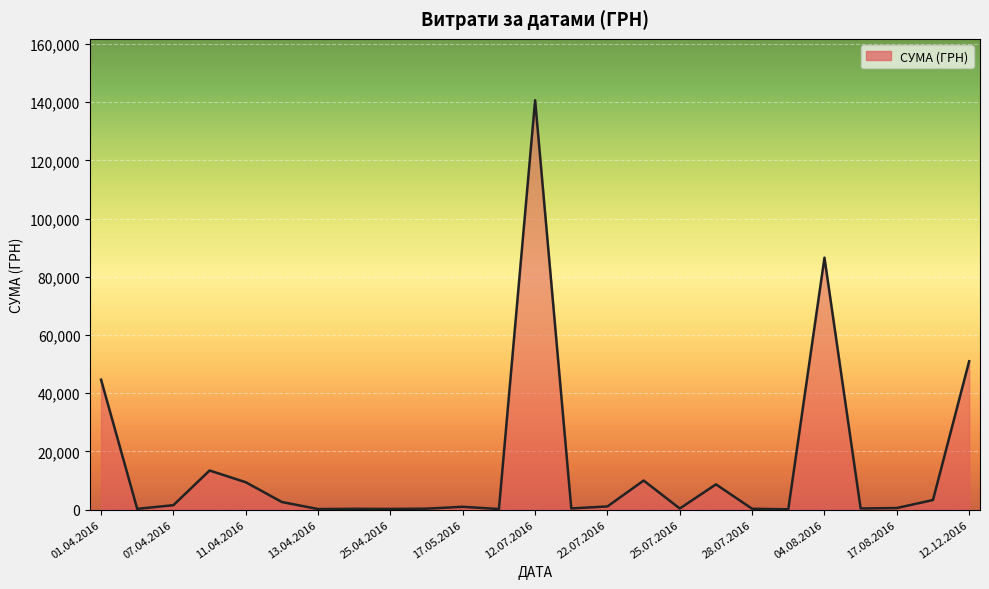

What is the maximum value shown in the chart?

140706.2